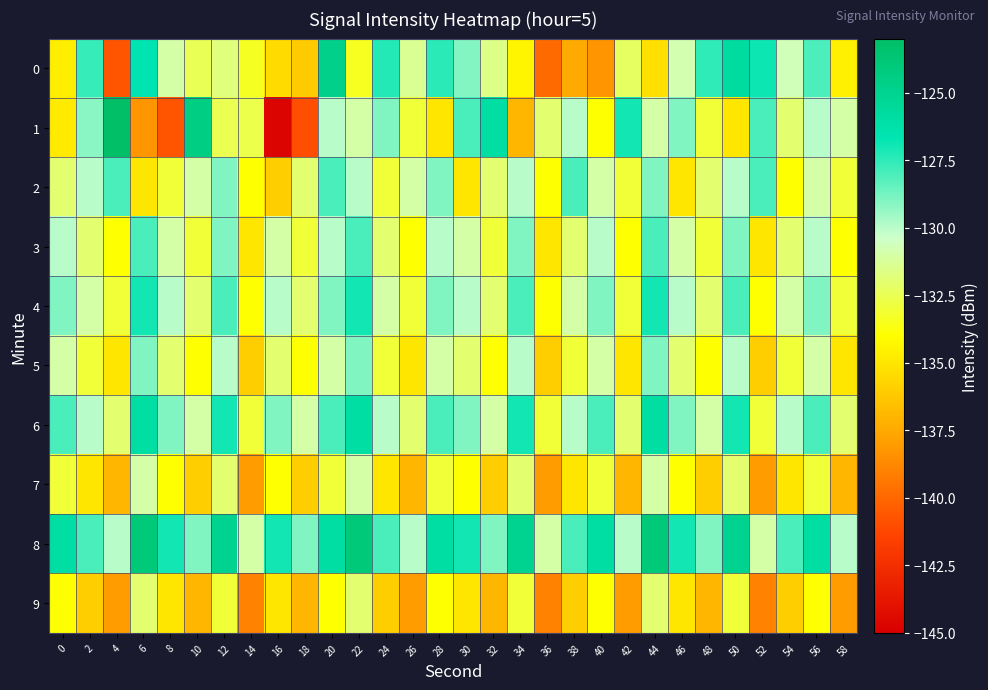

Which series has the largest range (max minus min)?

1